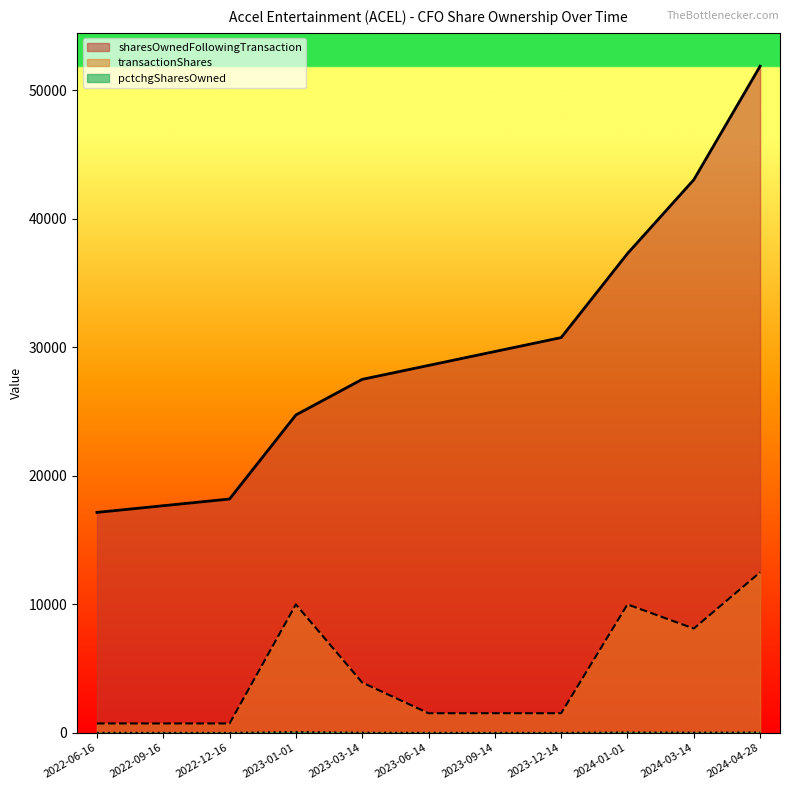

At how many categories does at least one series exceed 3231?

11